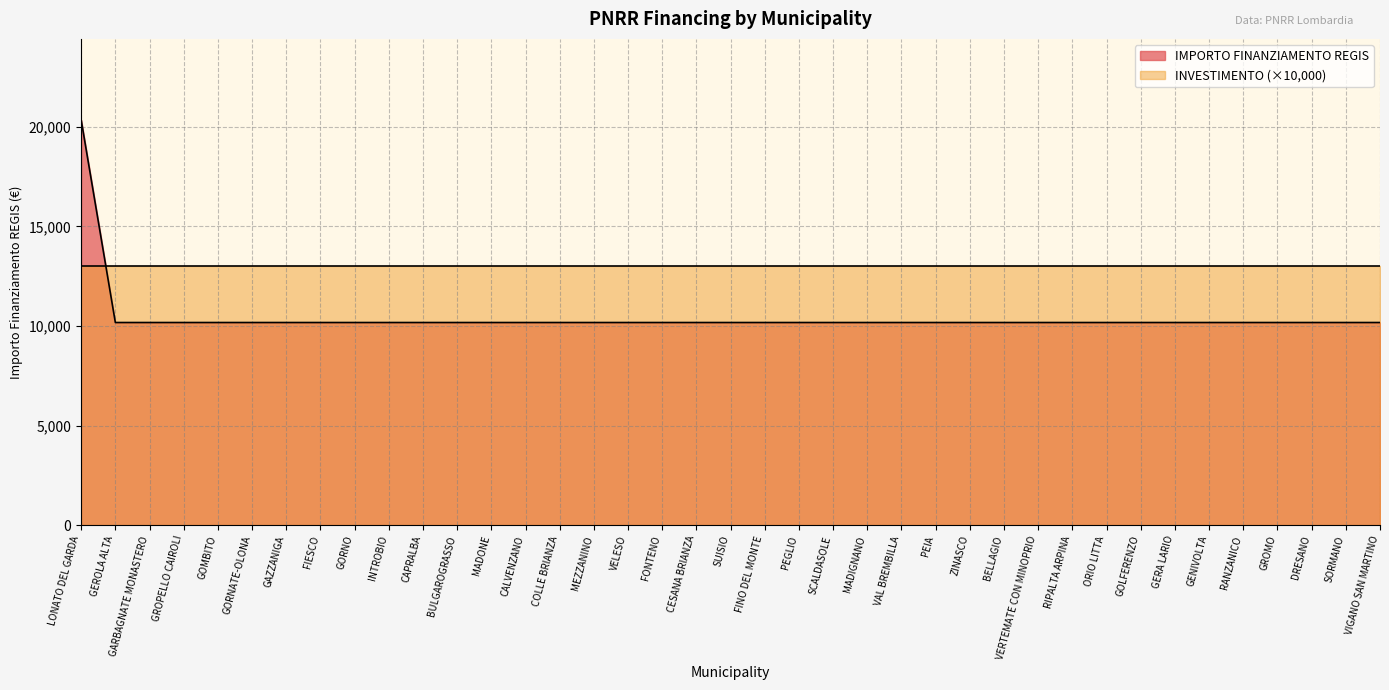

What is the label of the 31st point from the left?

ORIO LITTA